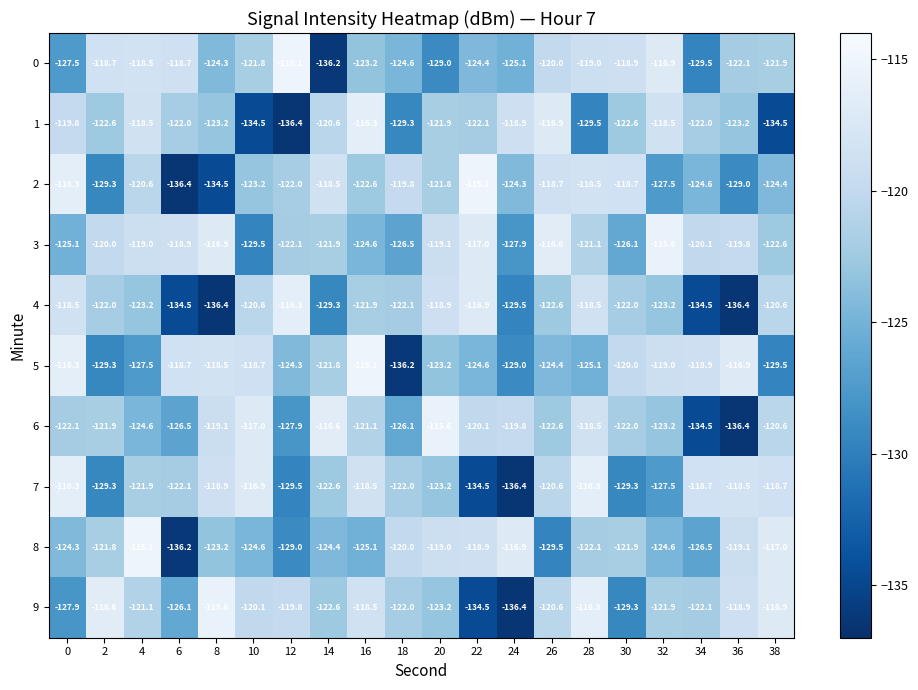

What is the approximate value of 0 at 0?

-127.5